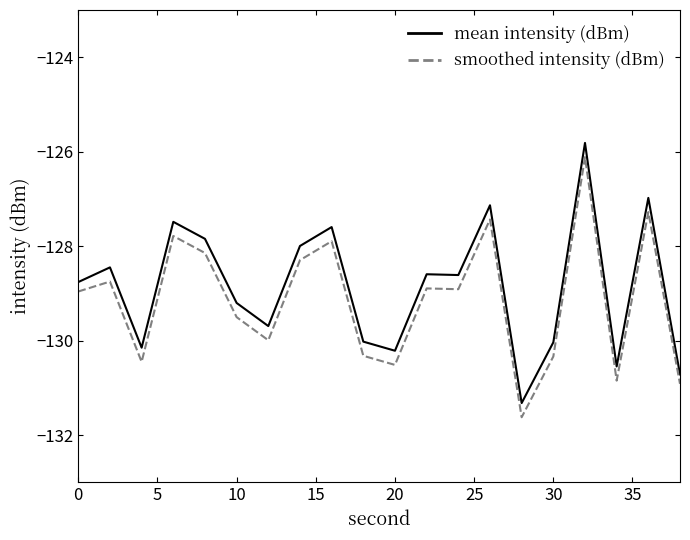

What is the sum of all mean intensity (dBm) values?

-2577.1